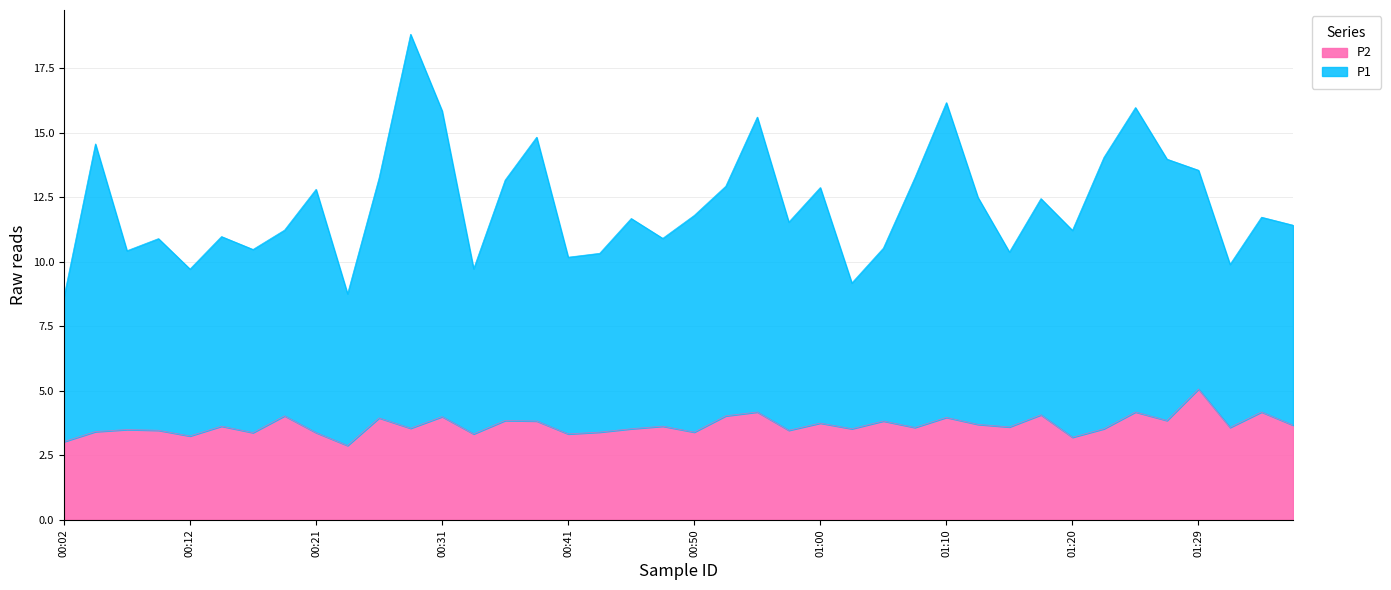

Is the value of P1 at 01:03 greater than the value of P2 at 01:37?

Yes